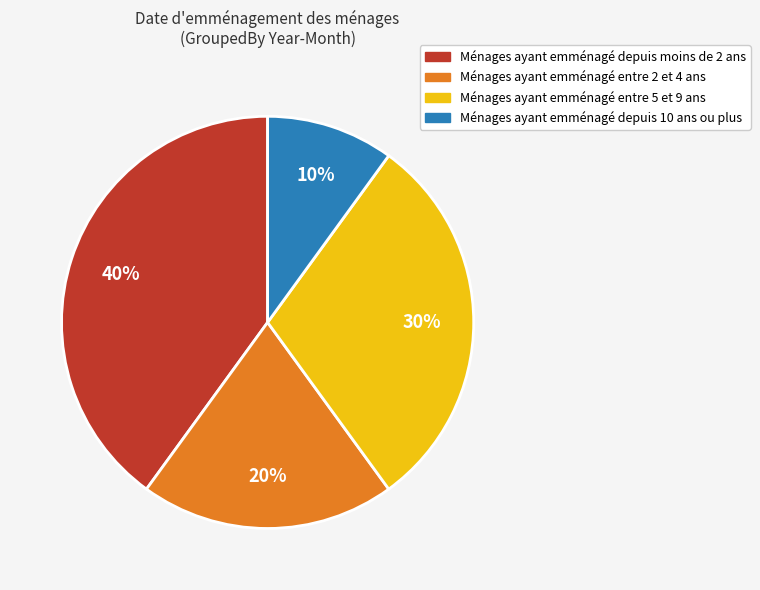

To the nearest percent, what is the difference between the largest and smallest slice percentages?

30%